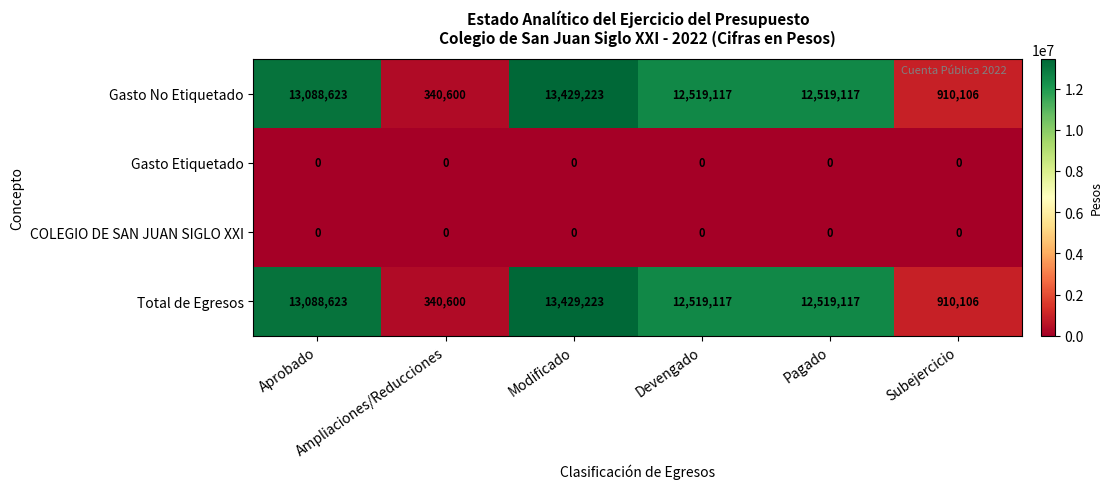

At which category does the chart reach its peak across all series?

Modificado